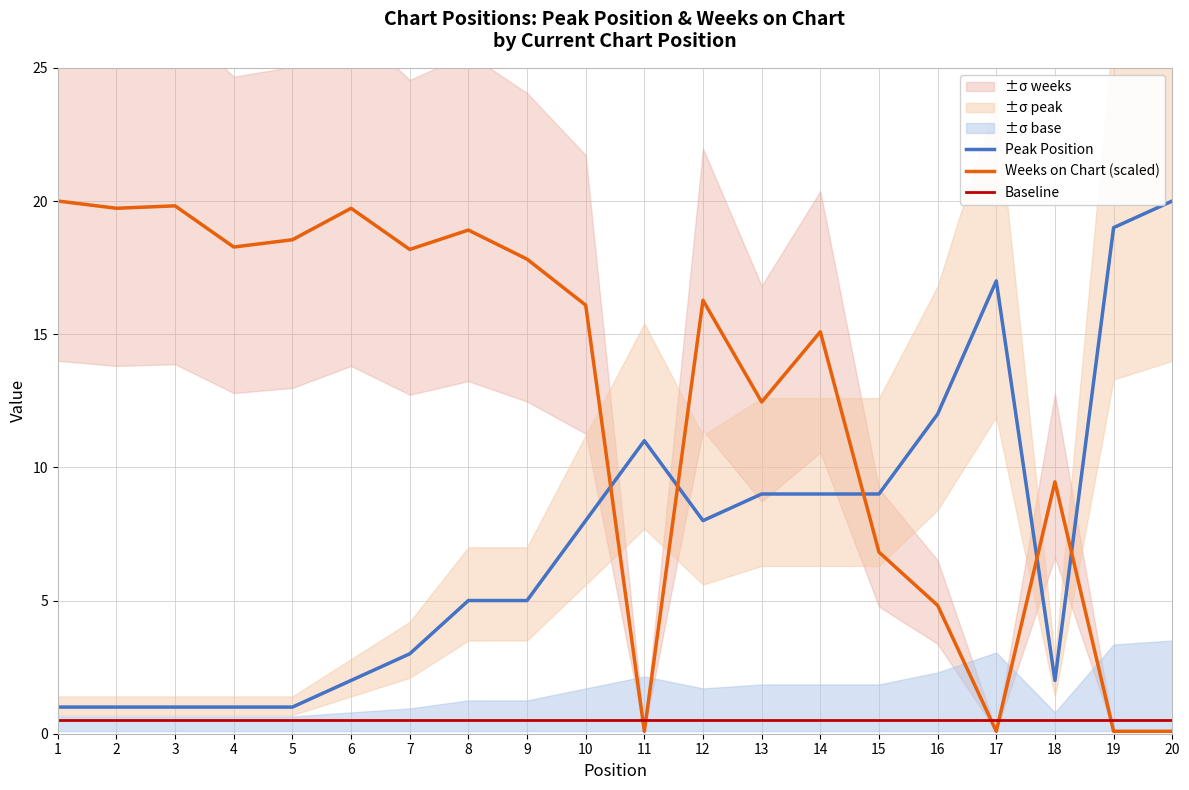

What is the value of the Weeks on Chart (scaled) point at the 18th from the left?

9.5